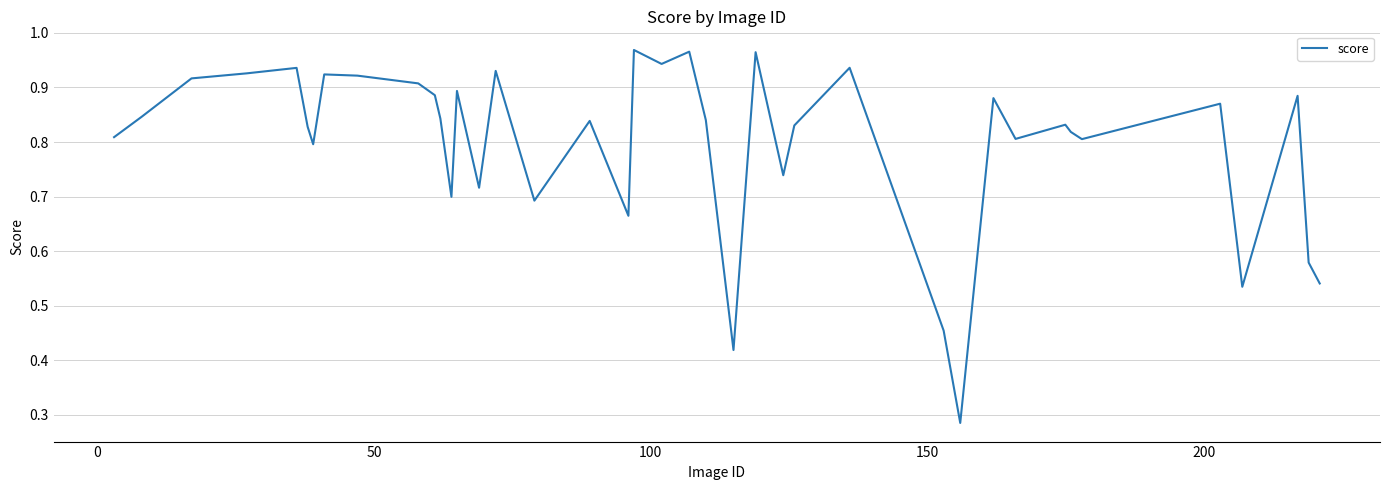

What is the maximum value shown in the chart?

1.0